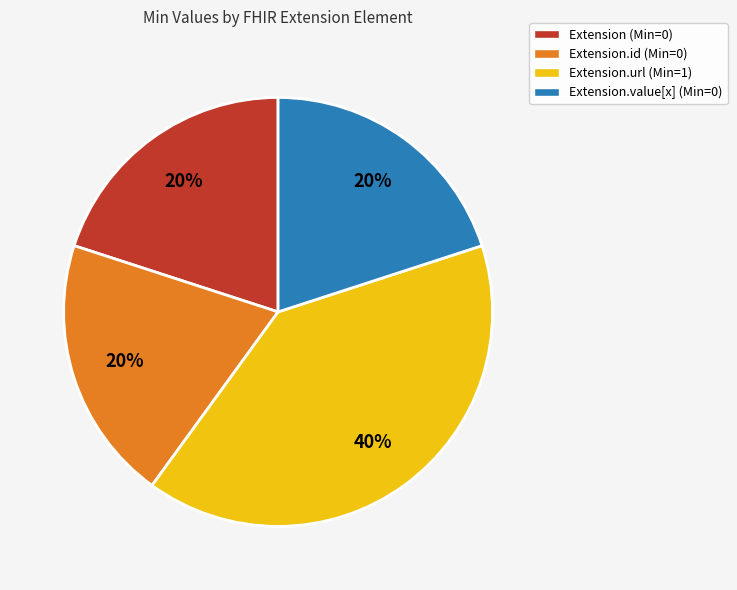

True or false: Extension.value[x] (Min=0) accounts for 25% of the total.

False